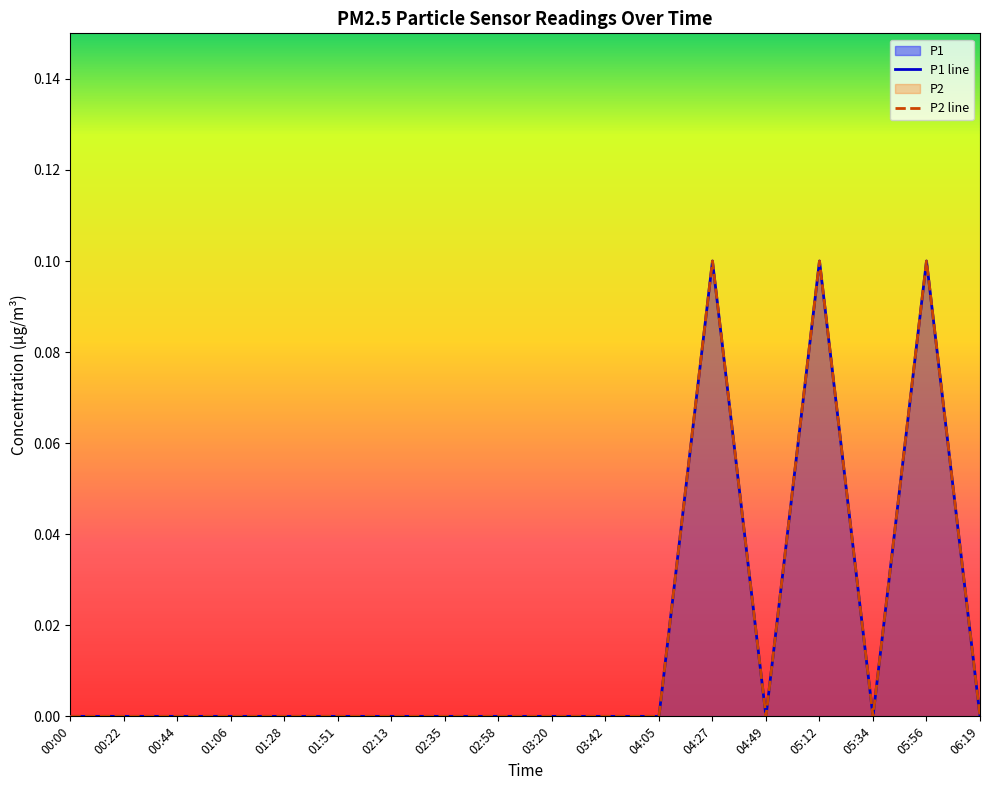

What position from the left is 05:12?

15